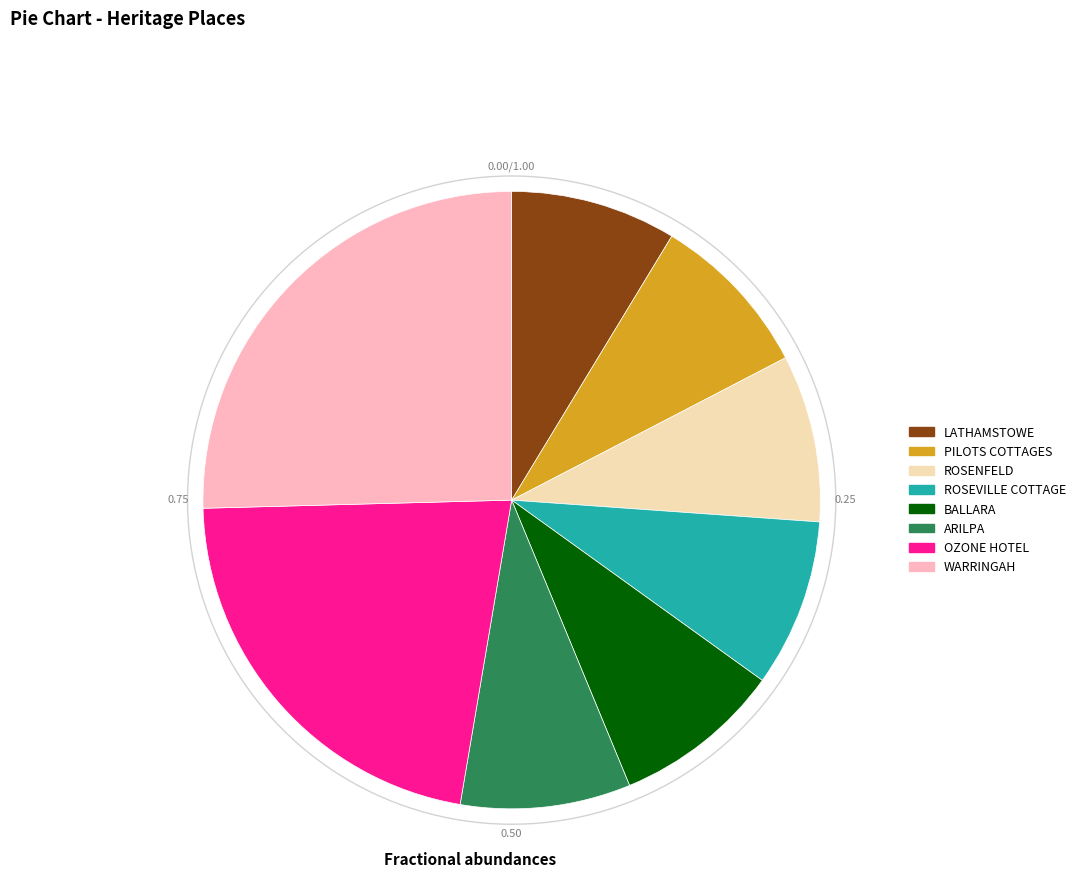

Is the sum of PILOTS COTTAGES and WARRINGAH greater than half?

No